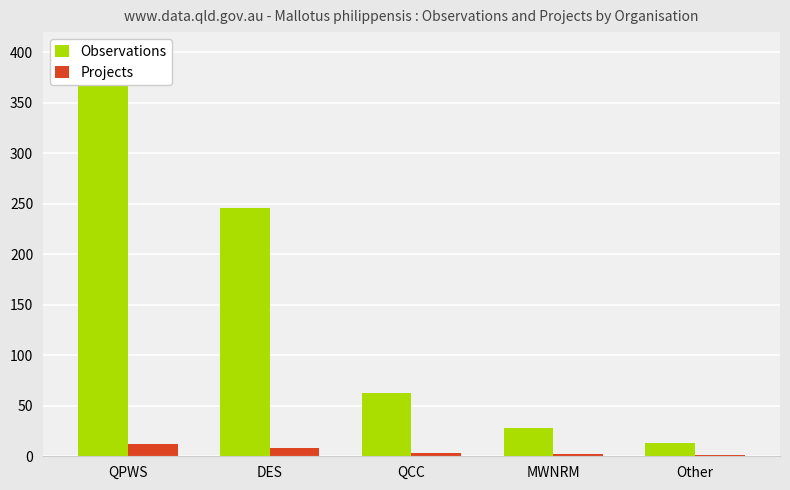

What is the total value across all series at Other?

14